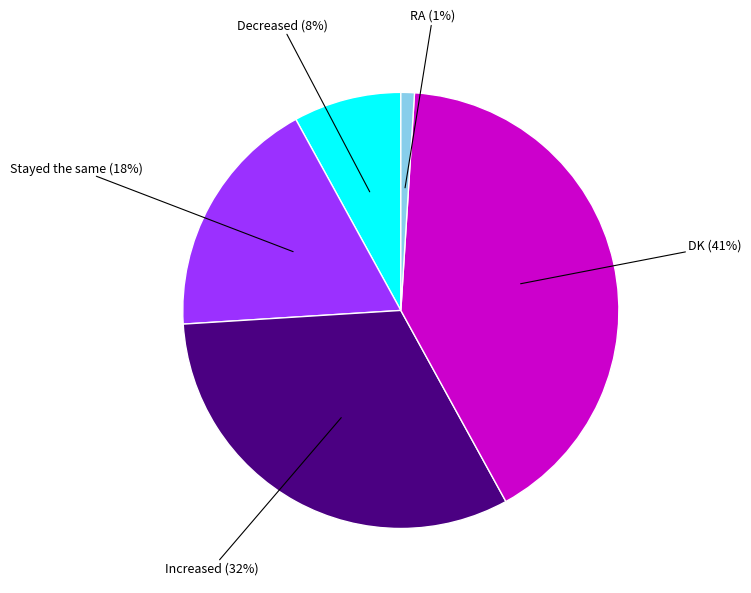

Which has a higher value, DK or RA?

DK